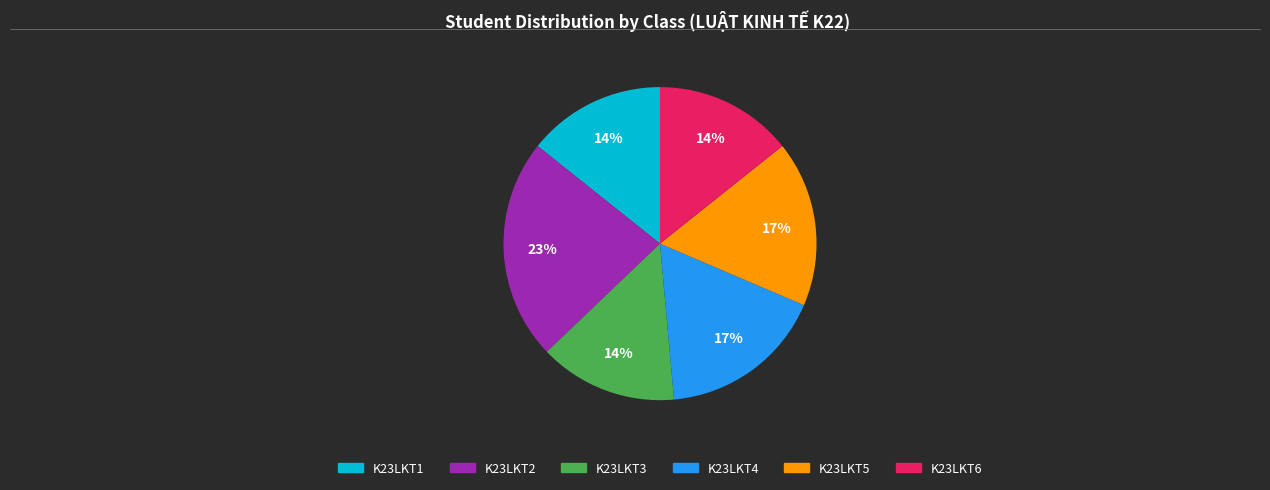

Between K23LKT1 and K23LKT4, which is larger?

K23LKT4